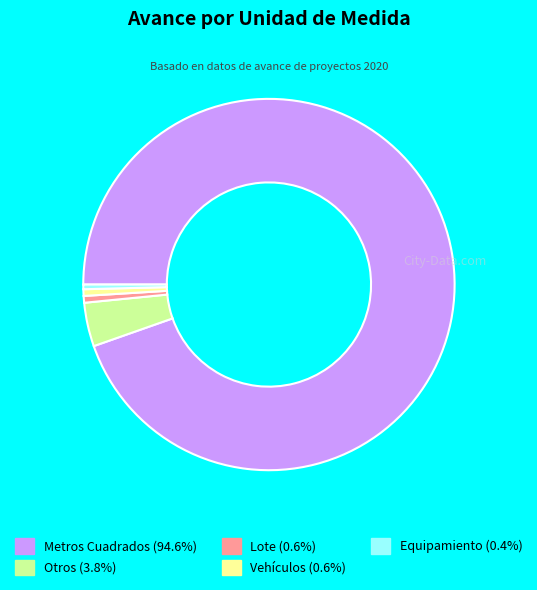

Is the sum of Otros (3.8%) and Equipamiento (0.4%) greater than half?

No